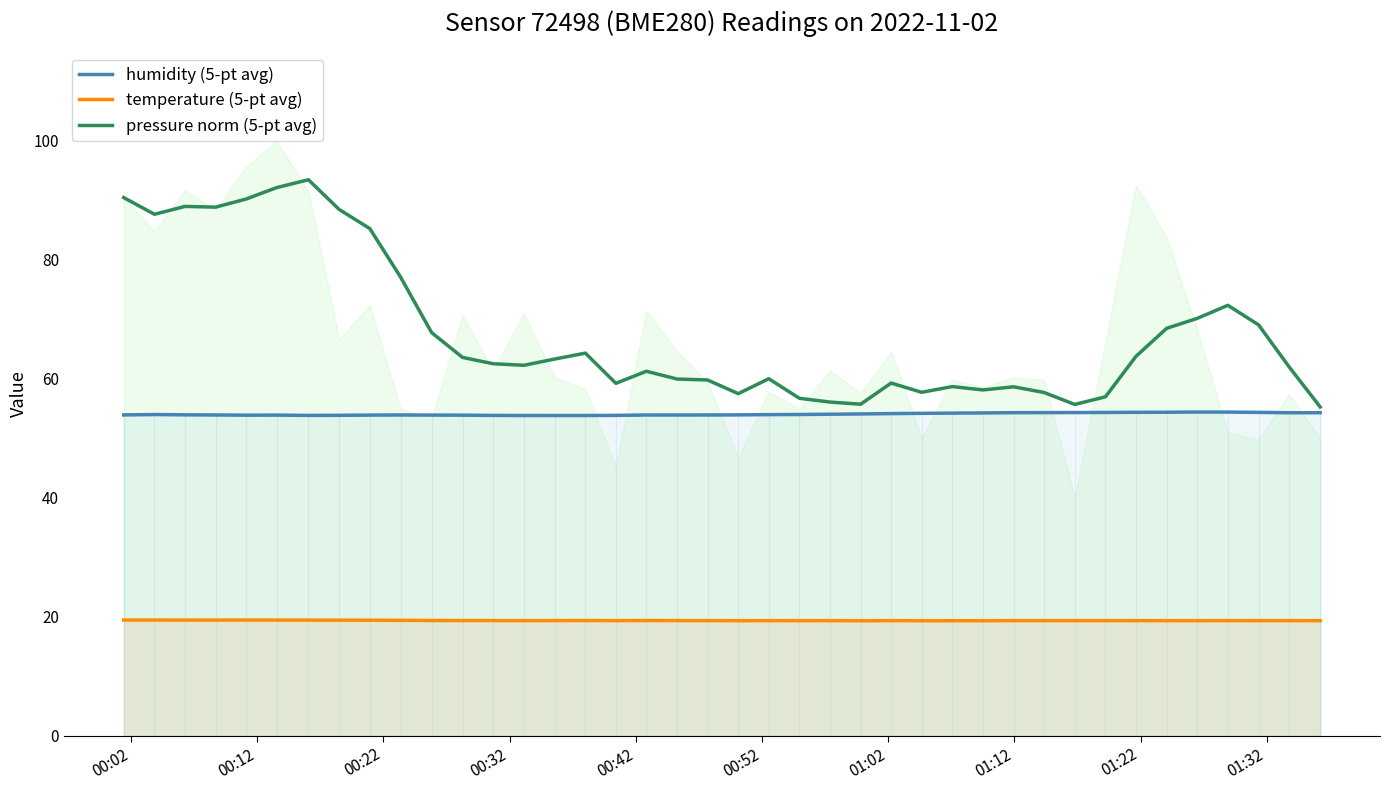

Which series has the largest range (max minus min)?

pressure norm (5-pt avg)